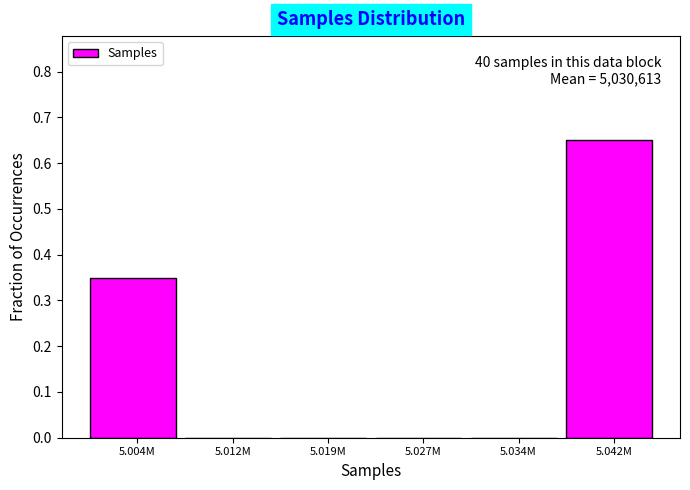

Which has a higher value, 5.004M or 5.042M?

5.042M